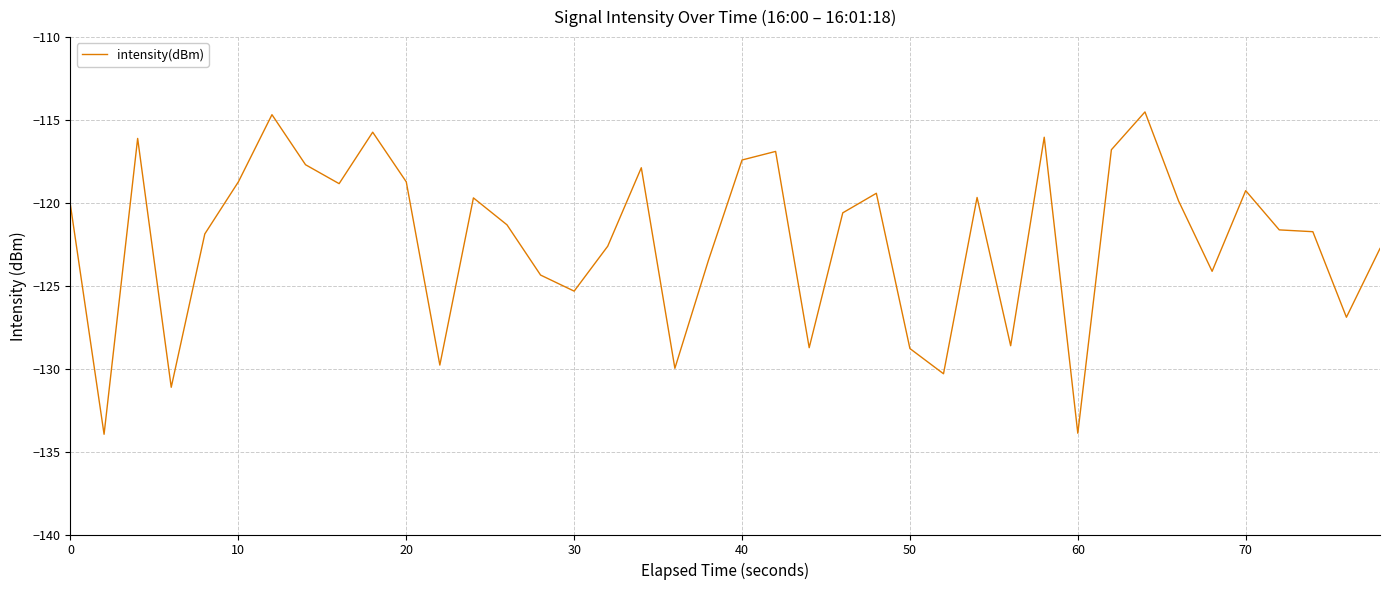

How many categories are shown in the chart?

40